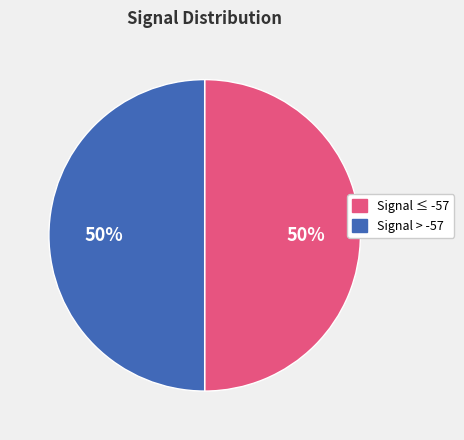

To the nearest percent, what is the average slice percentage?

50%